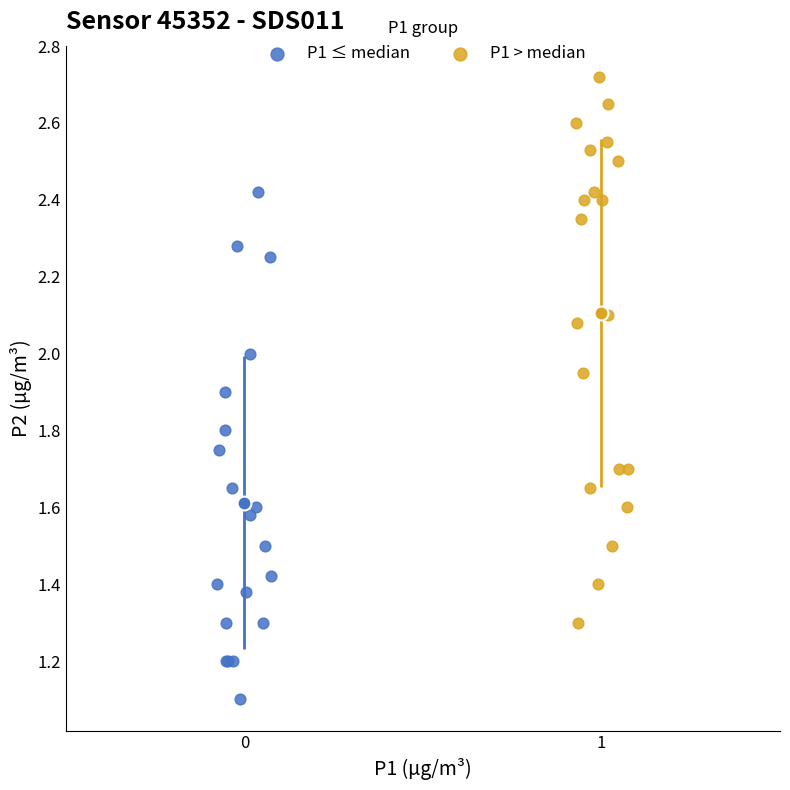

Which series has the largest Y range (max minus min)?

P1 > median